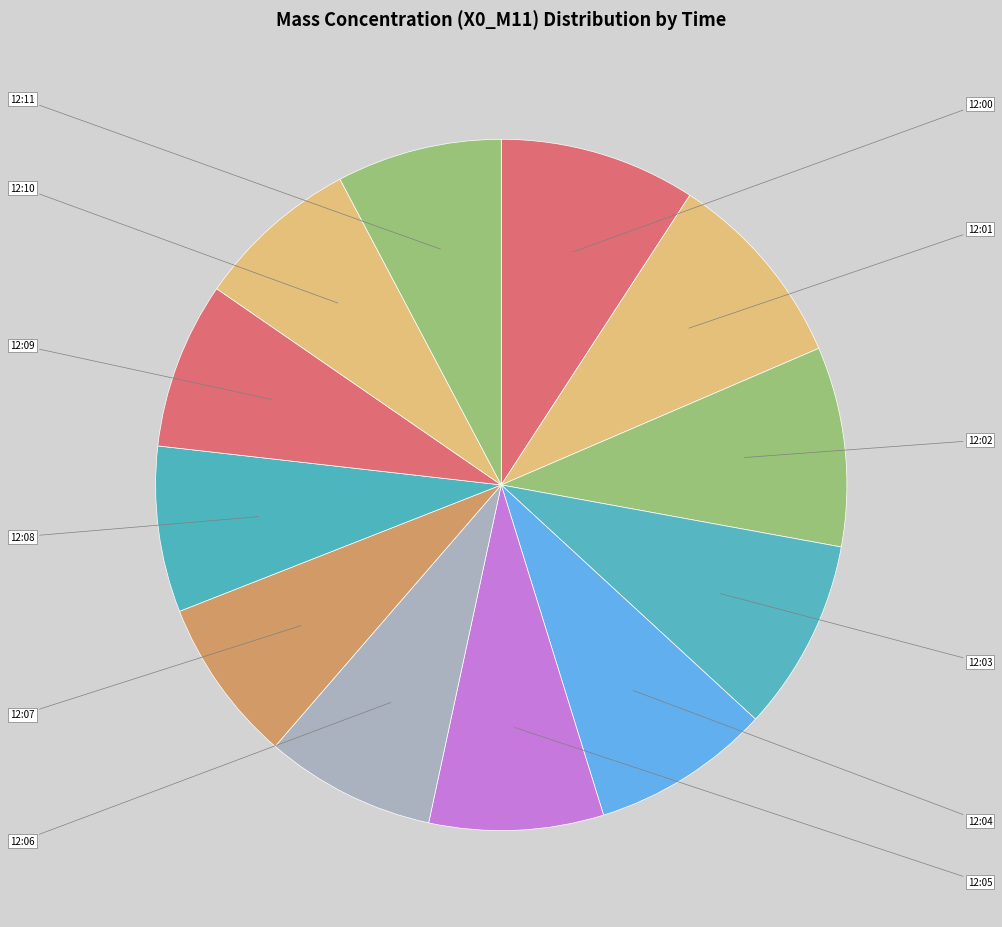

Is there any slice that represents more than half of the pie?

No